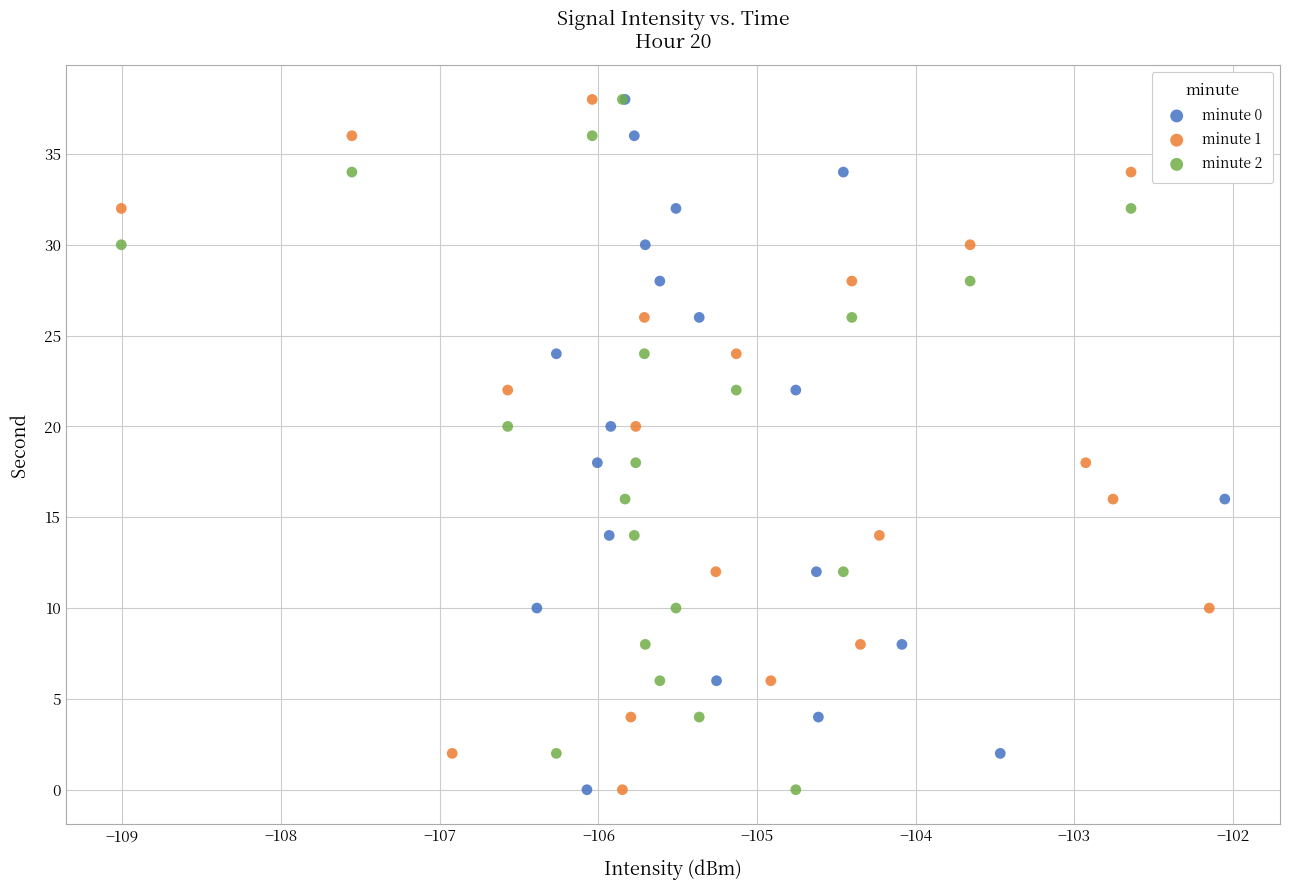

What are all the series names shown in the legend?

minute 0, minute 1, minute 2